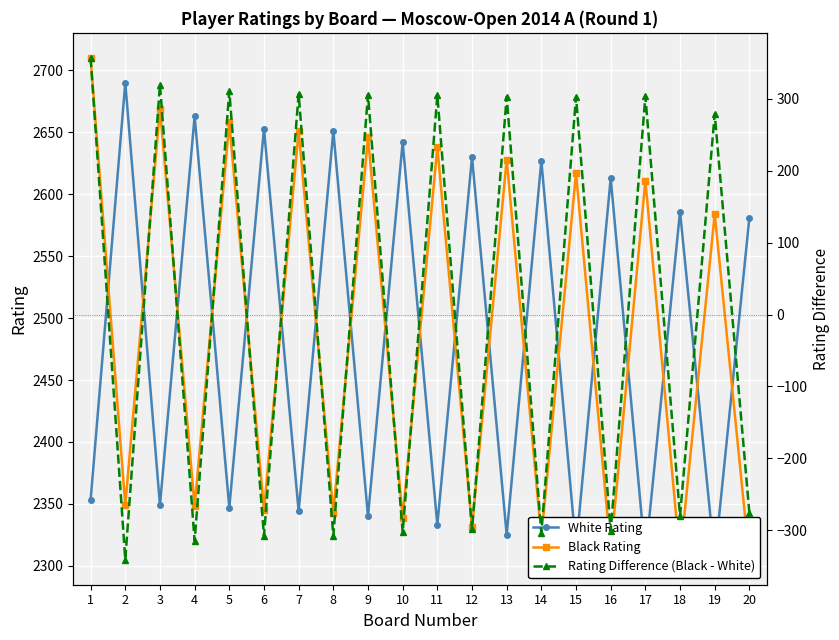

Between 3 and 10, which is larger?

10